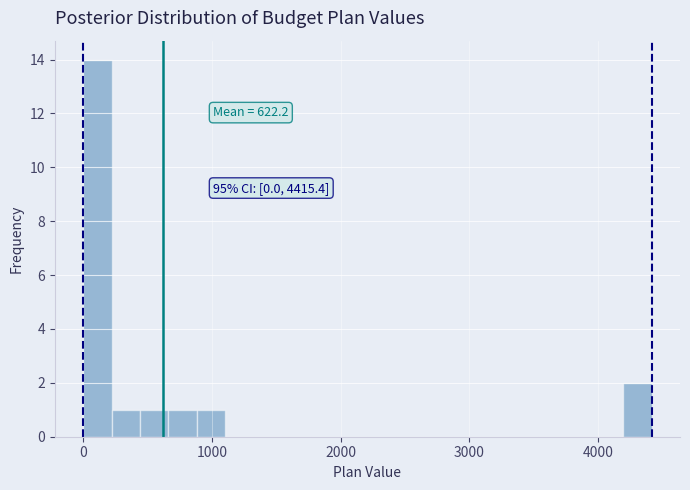

Read against the x-axis, roughly where is the centre of the tallest bar?

100